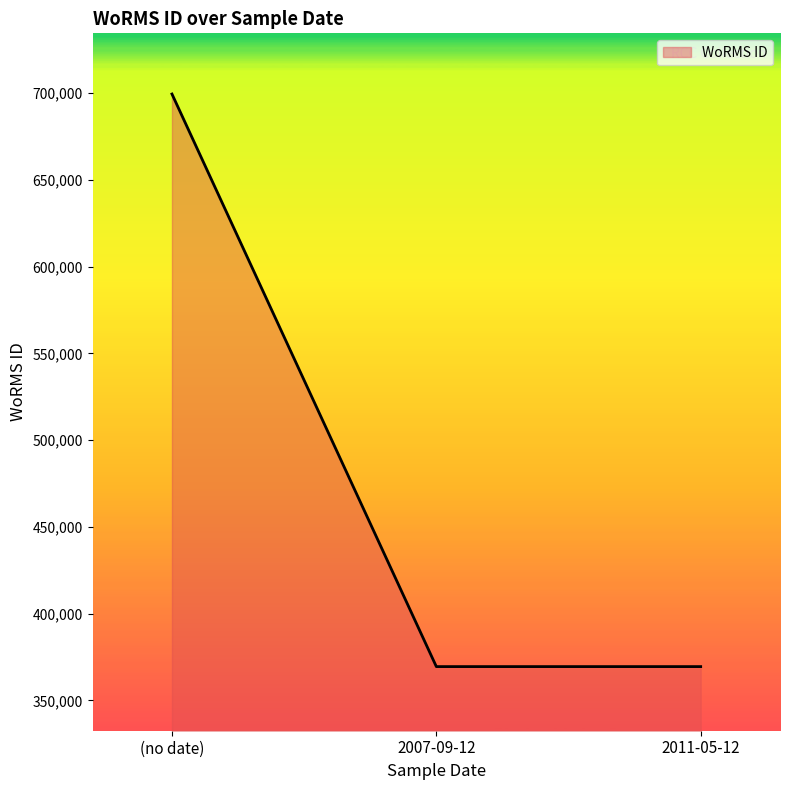

Is it true that the value at 2007-09-12 is 598450?

False